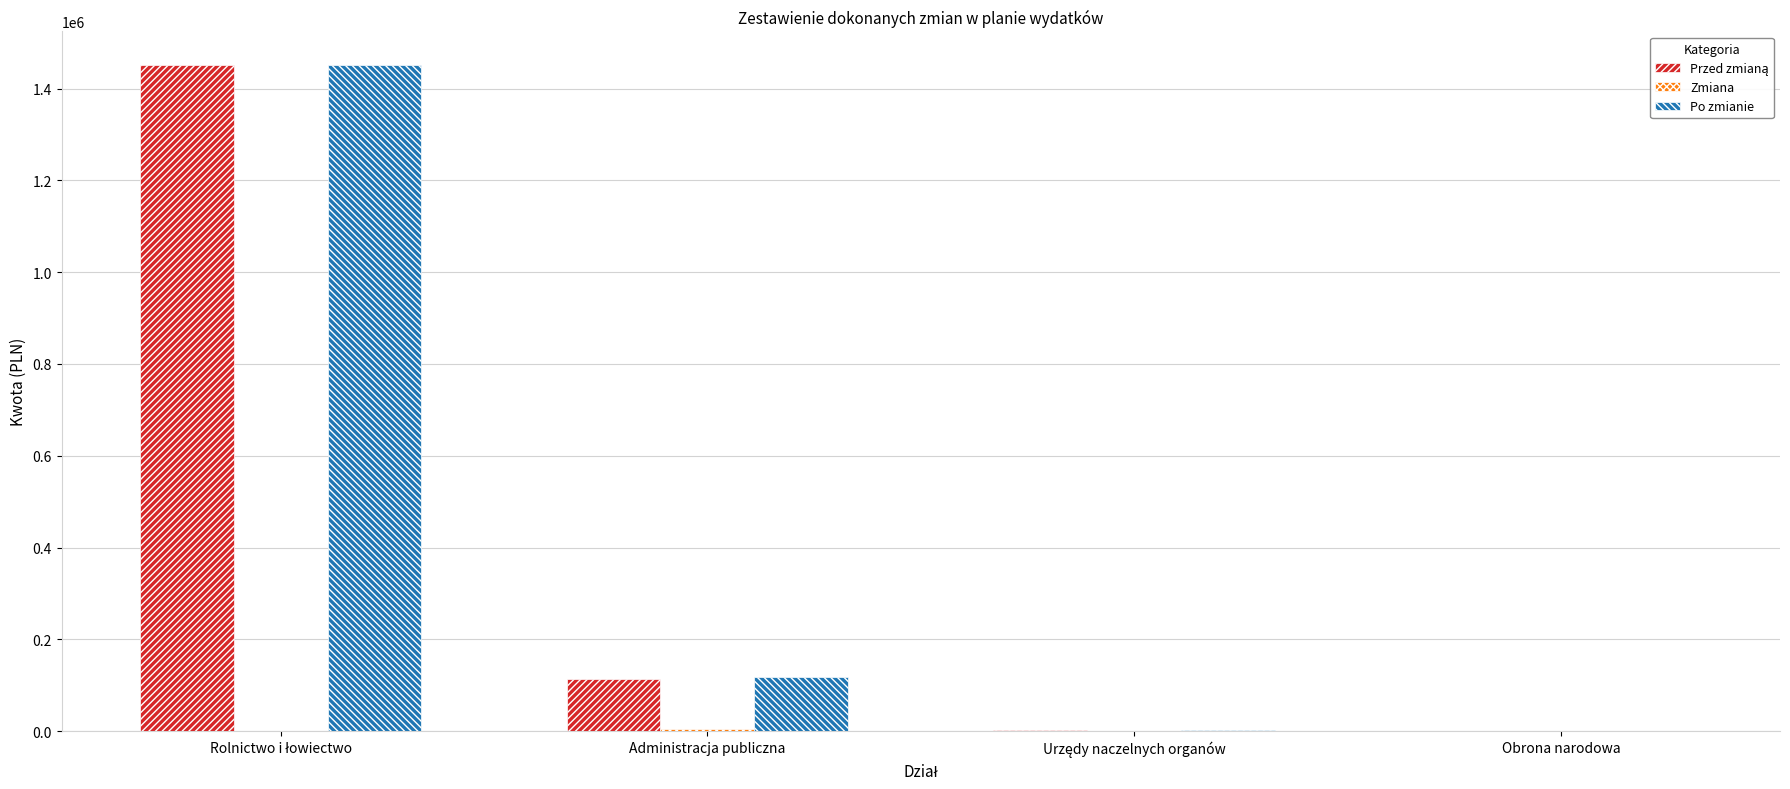

List the series in order of their peak value, lowest first.

Zmiana, Przed zmianą, Po zmianie